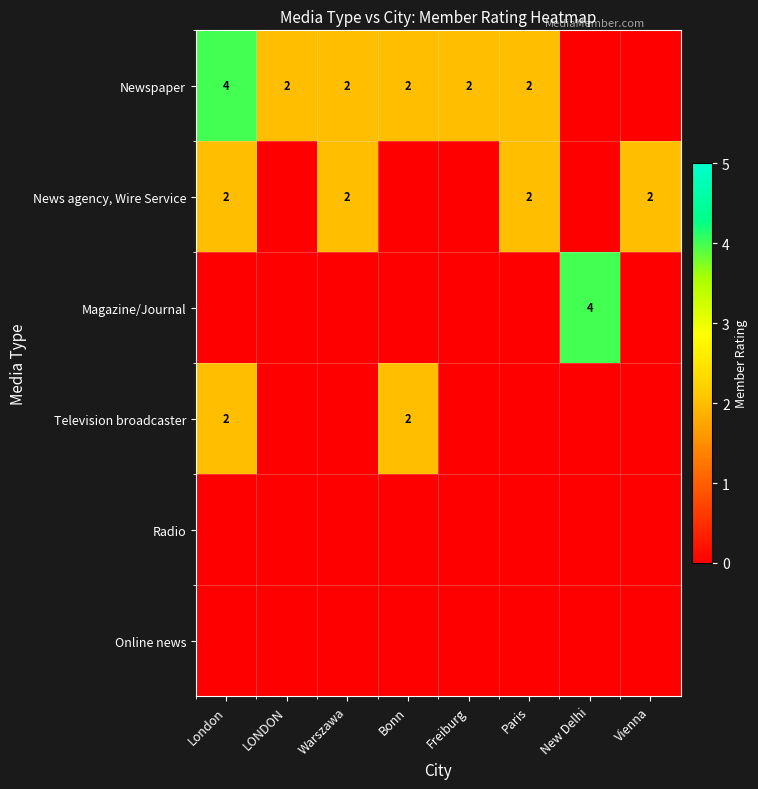

The value of Newspaper at LONDON is 2. True or false?

True